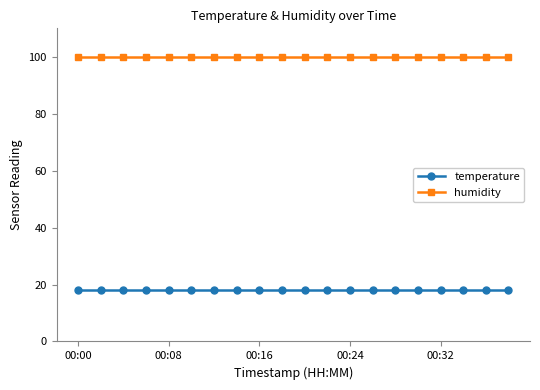

What is the average value of the humidity series?

99.9